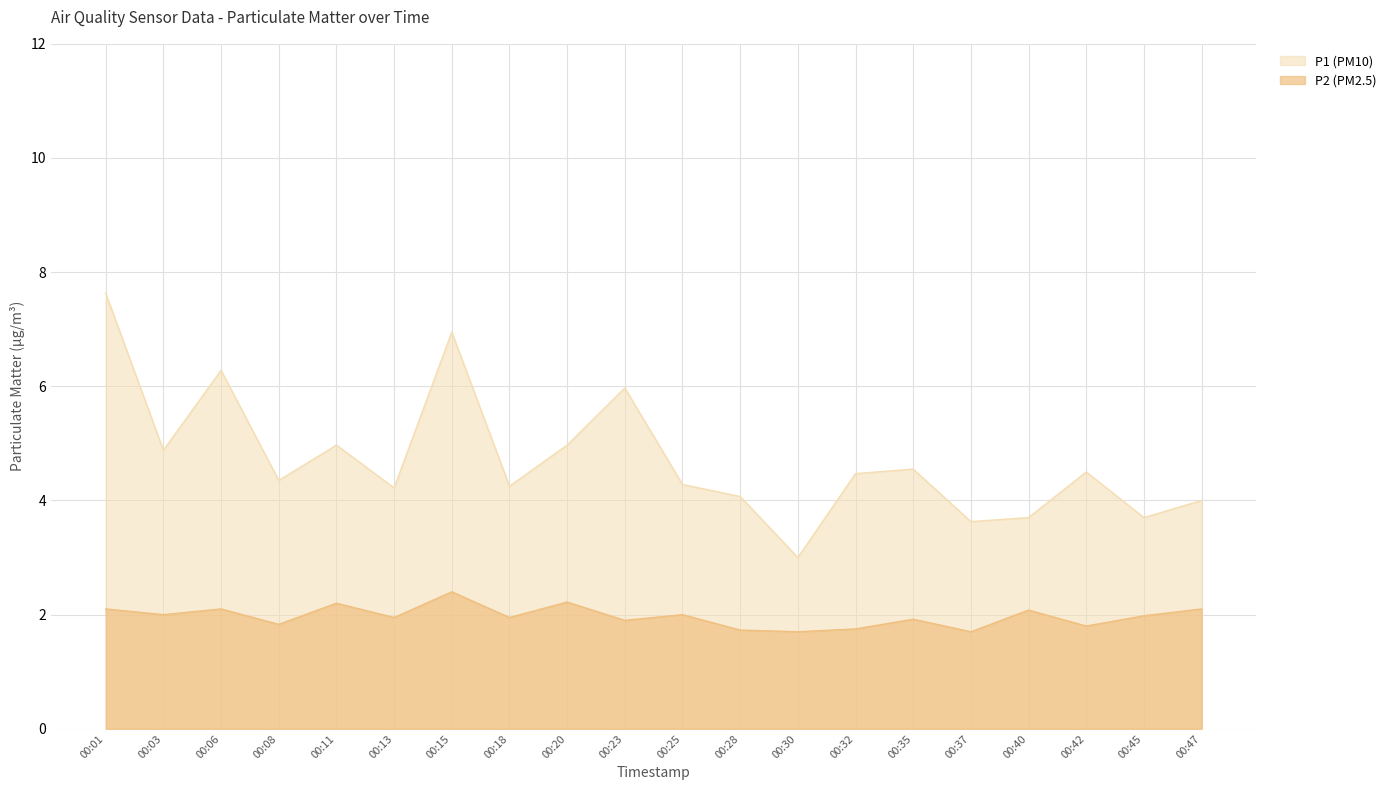

What is the average value of the P1 series?

4.7